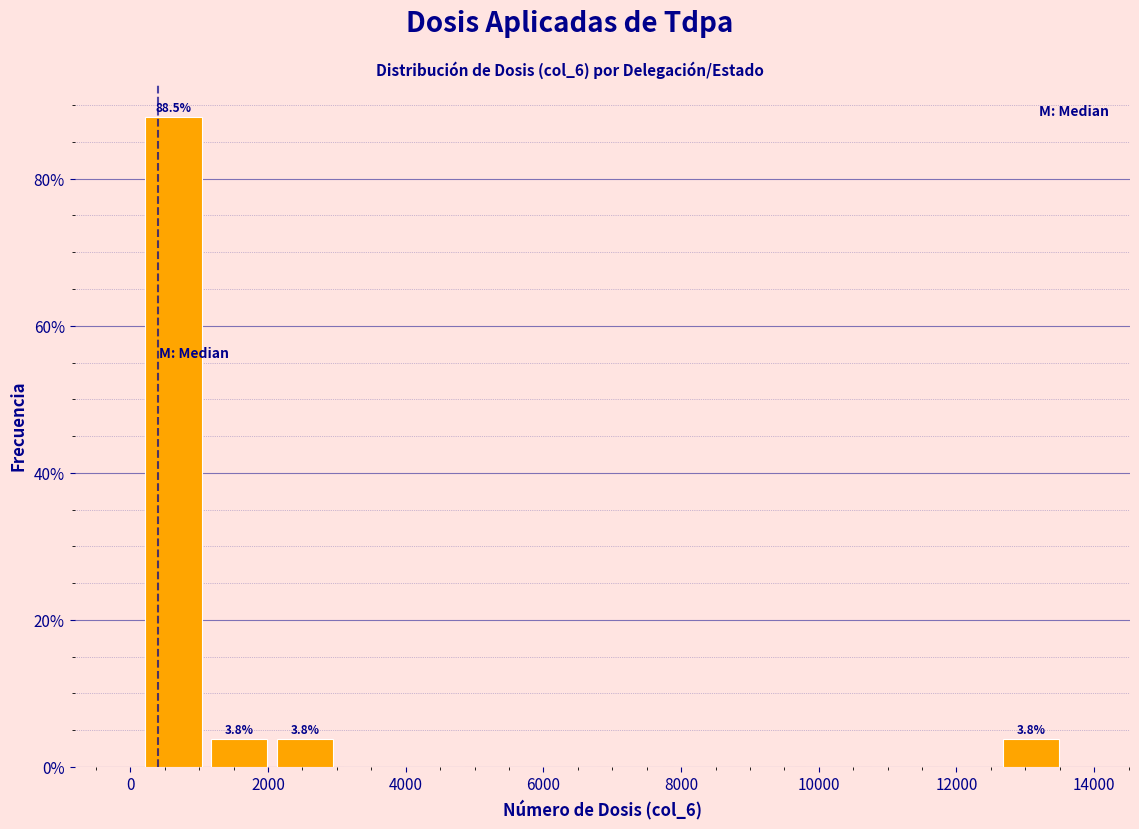

Which range on the x-axis has the tallest bar?

200 to 1200